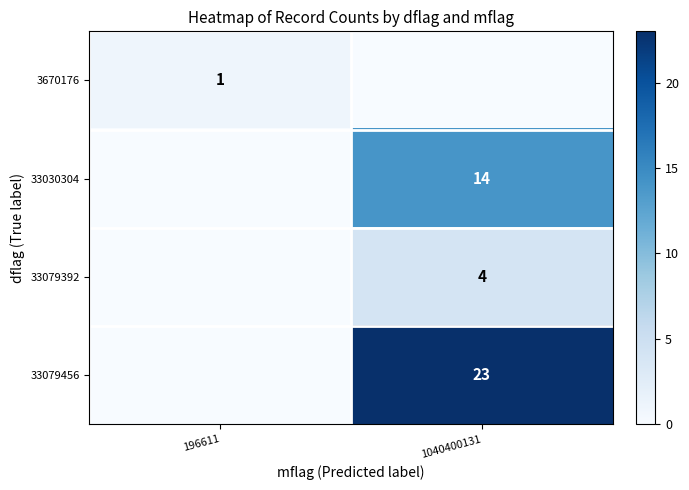

Is it true that 33079392 equals 4 at 1040400131?

True